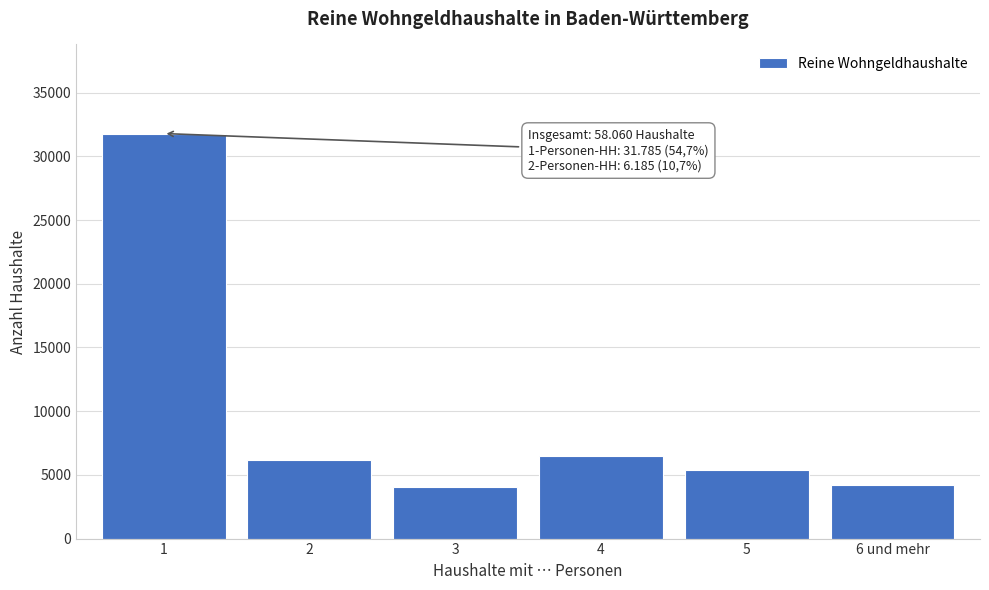

Reading right to left, list all the values displayed in this chart.

6 und mehr=4220	5=5370	4=6460	3=4040	2=6185	1=31785